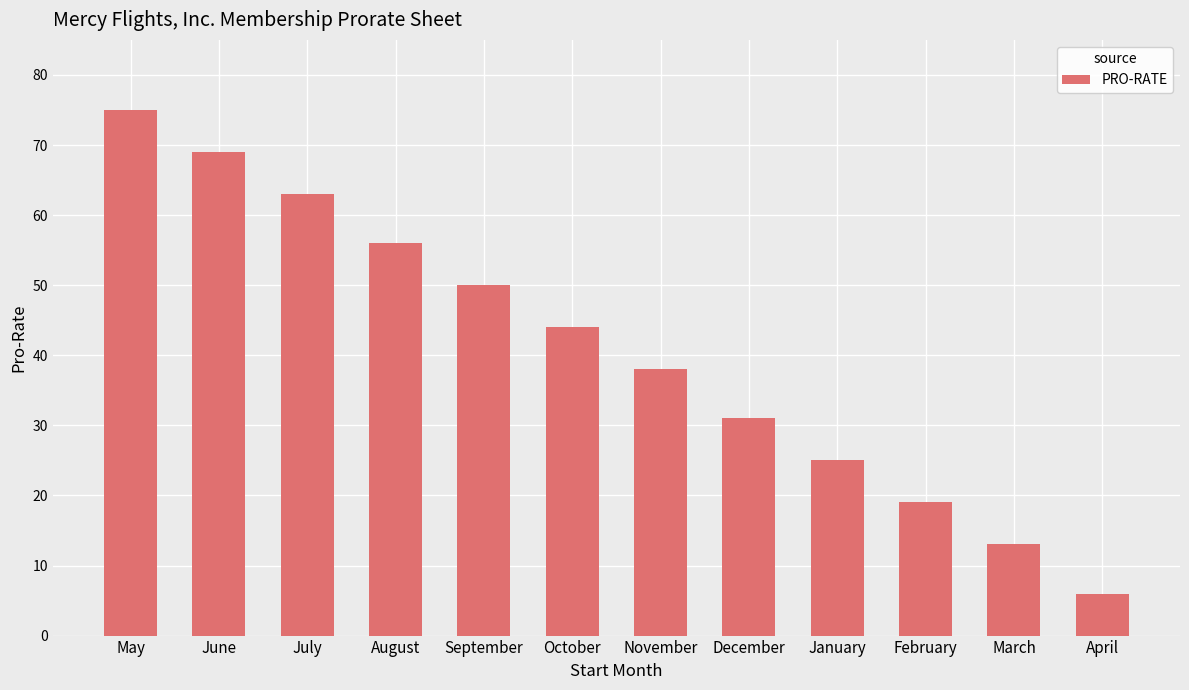

Where is the data nearest to the value 40?

November